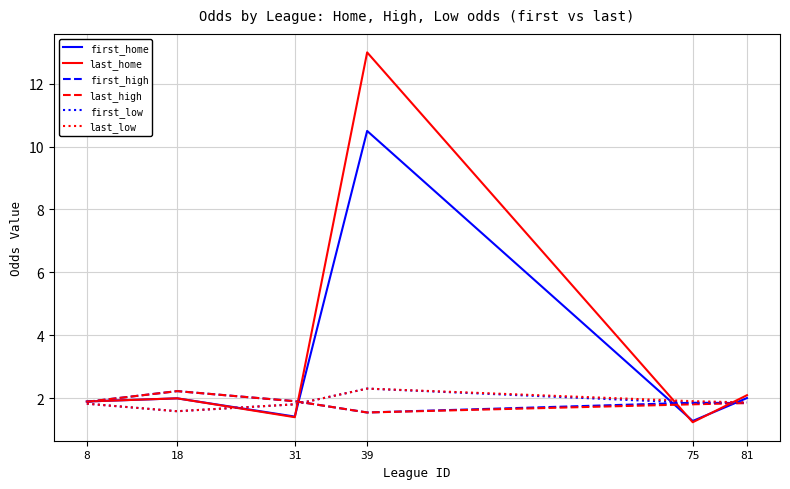

What is the difference between the highest and lowest values at 39?

11.5